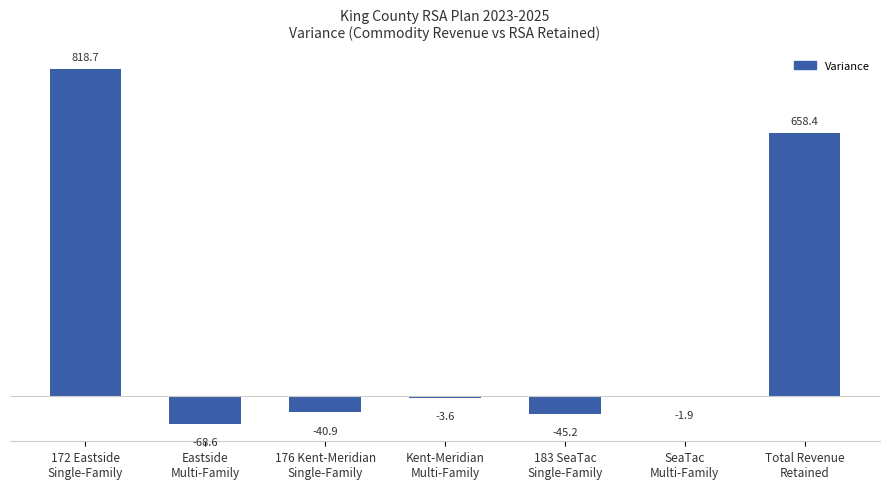

What is the greatest value displayed?

818.7